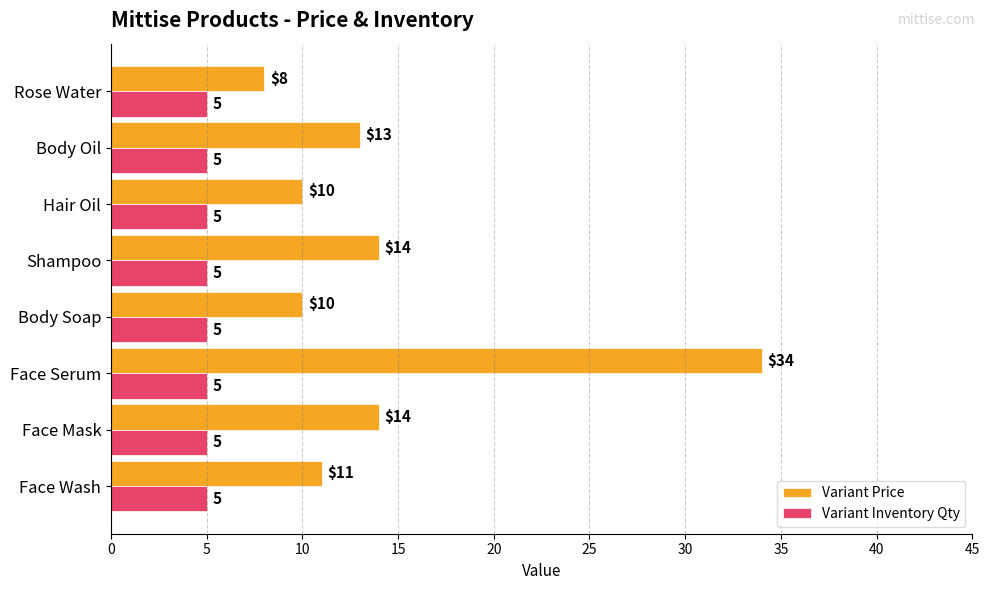

What is the average value of the Variant Inventory Qty series?

5